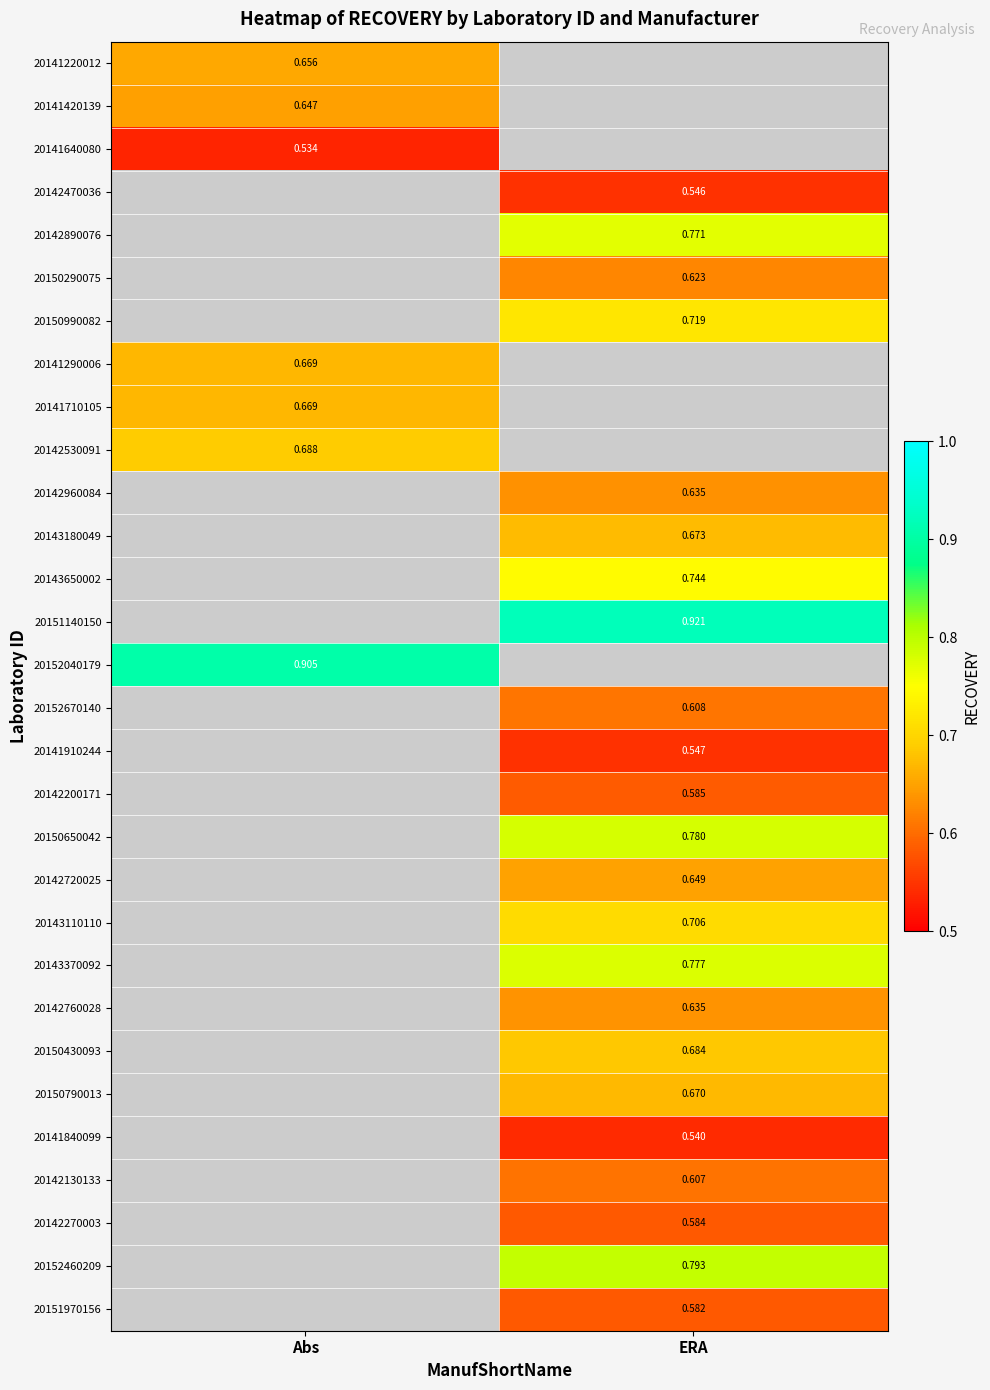

Count the number of data series in this chart.

30